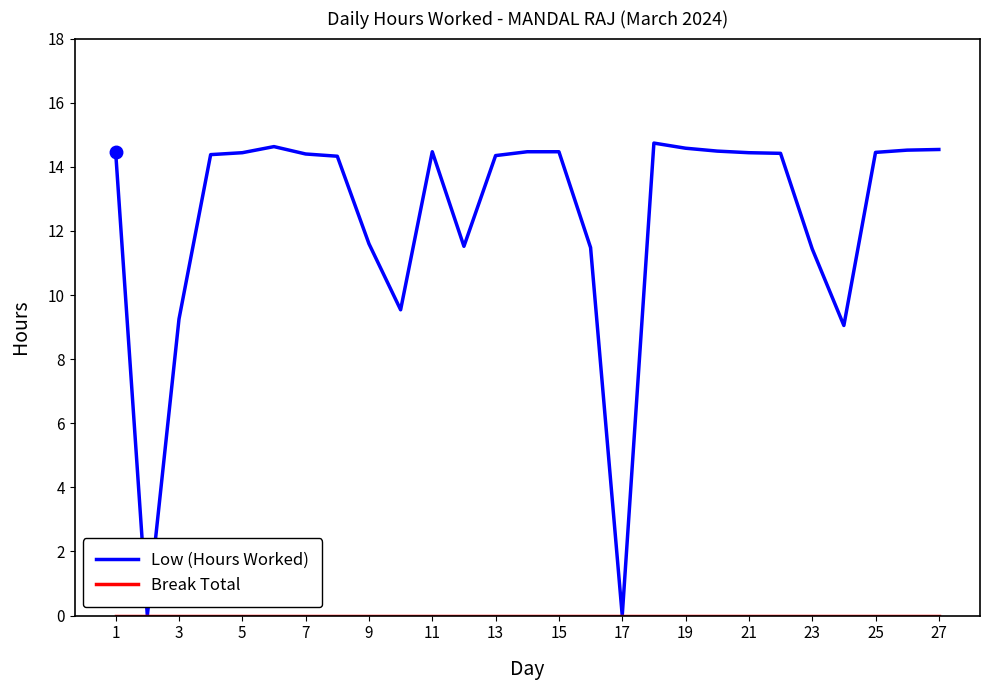

Which series has the widest spread of values?

Low (Hours Worked)